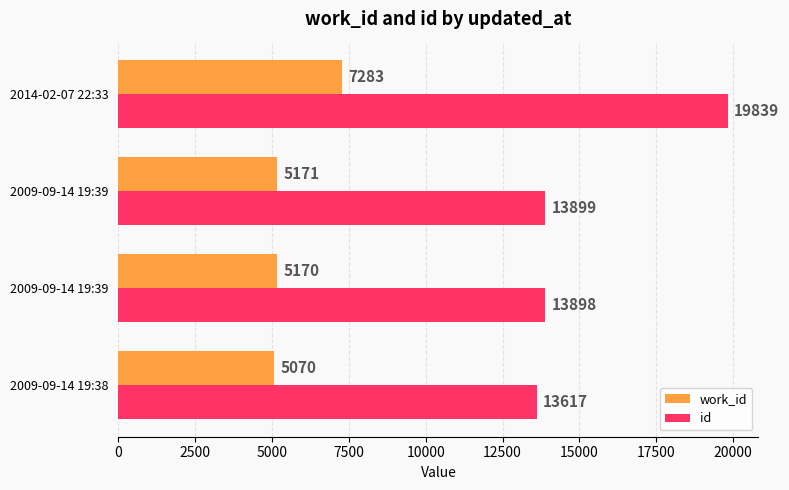

How many data points in id are less than 13899?

2